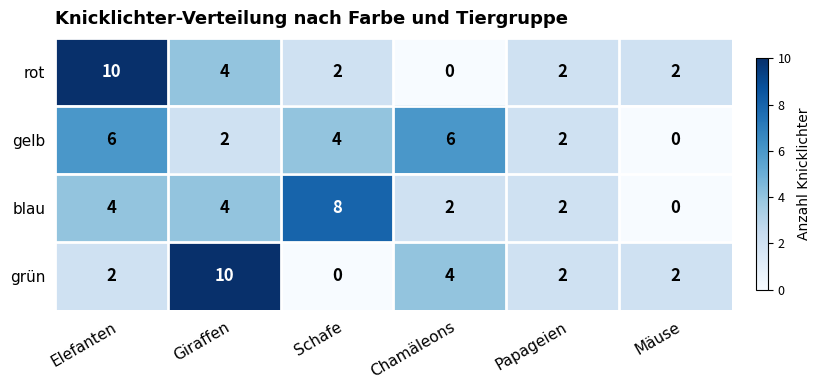

Where does the rot series first go above 2?

Elefanten